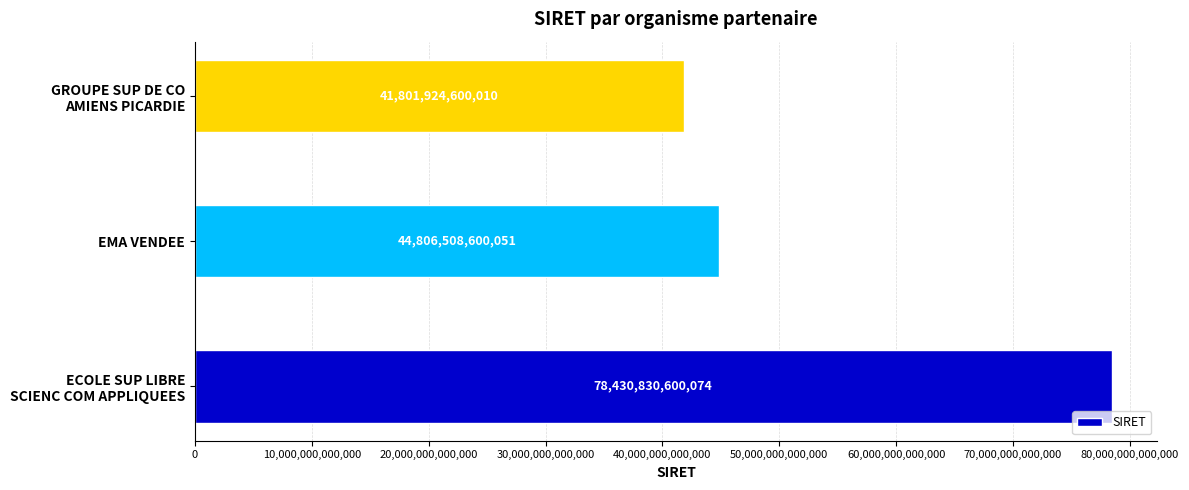

Does the chart contain stacked bars?

No